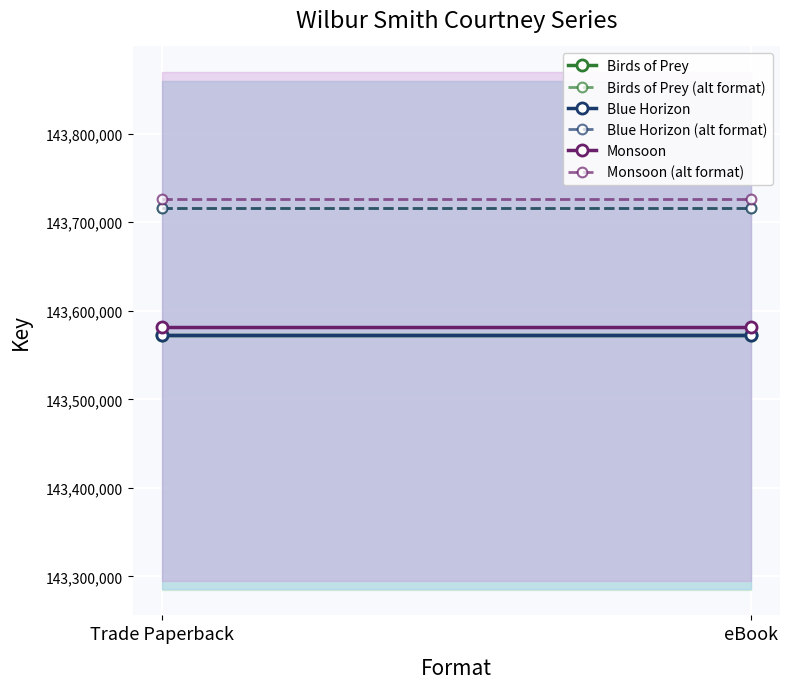

Which category has the lowest value across all series?

Trade Paperback